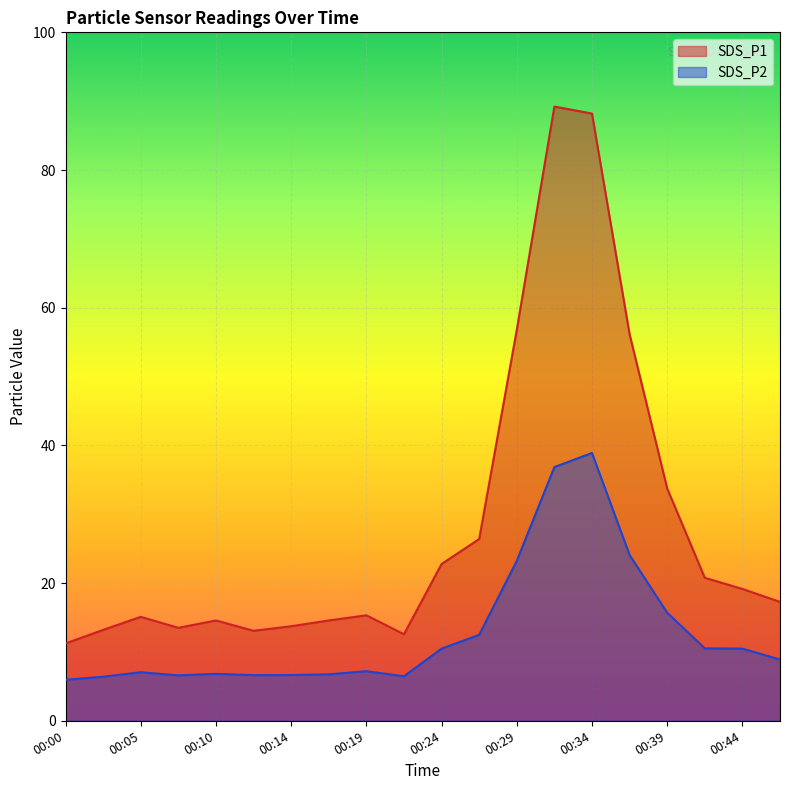

How many lines are shown in the chart?

2